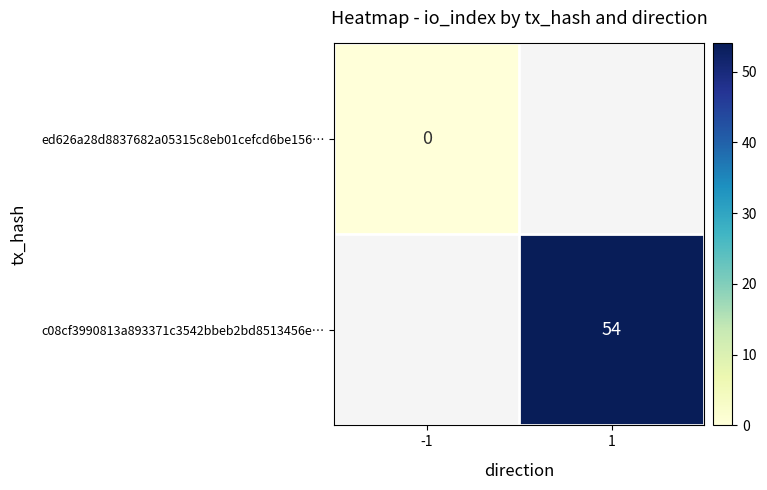

At how many categories does at least one series exceed 27?

1